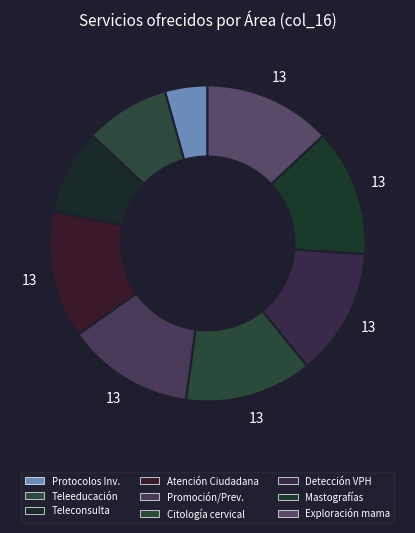

Which slice is the smallest?

Protocolos de Investigación